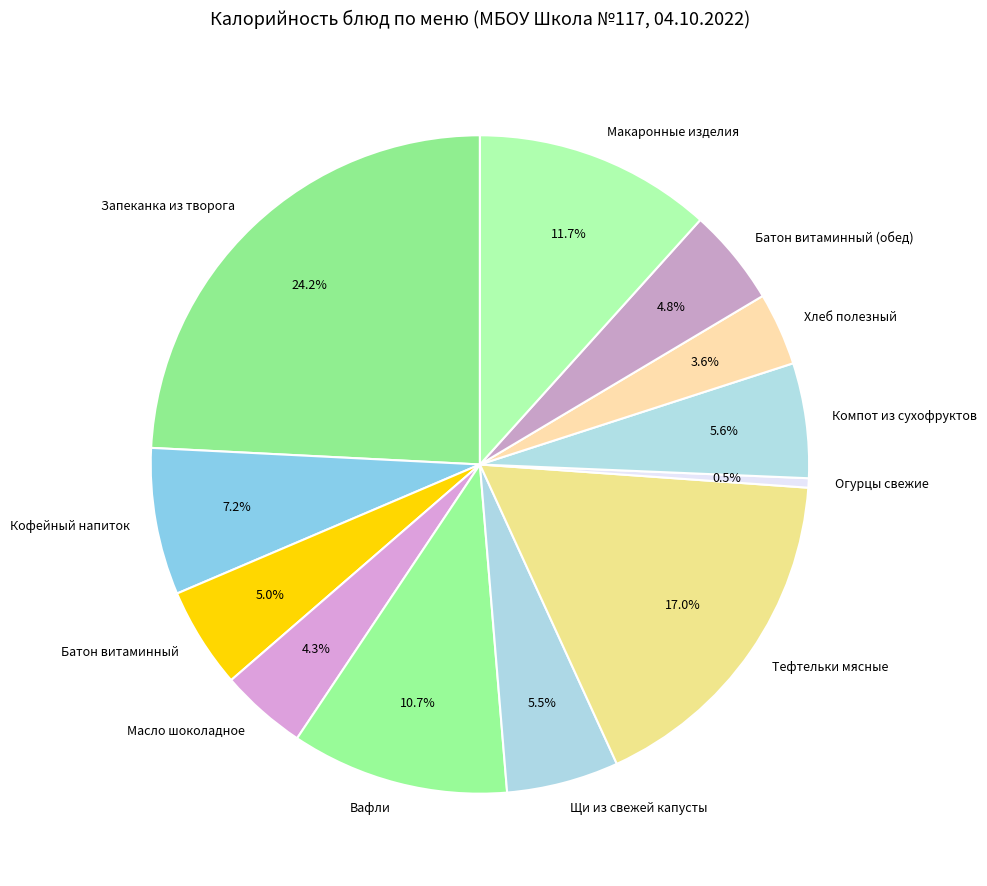

How many slices are in this pie chart?

12